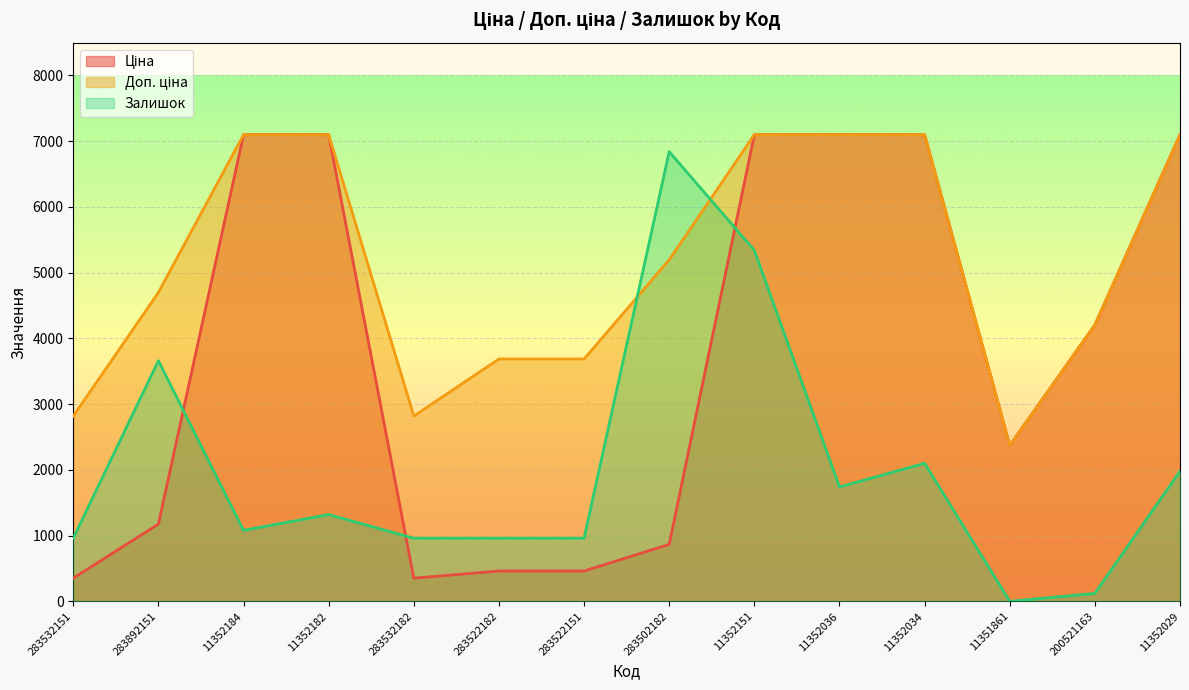

At how many categories does at least one series exceed 1332?

14